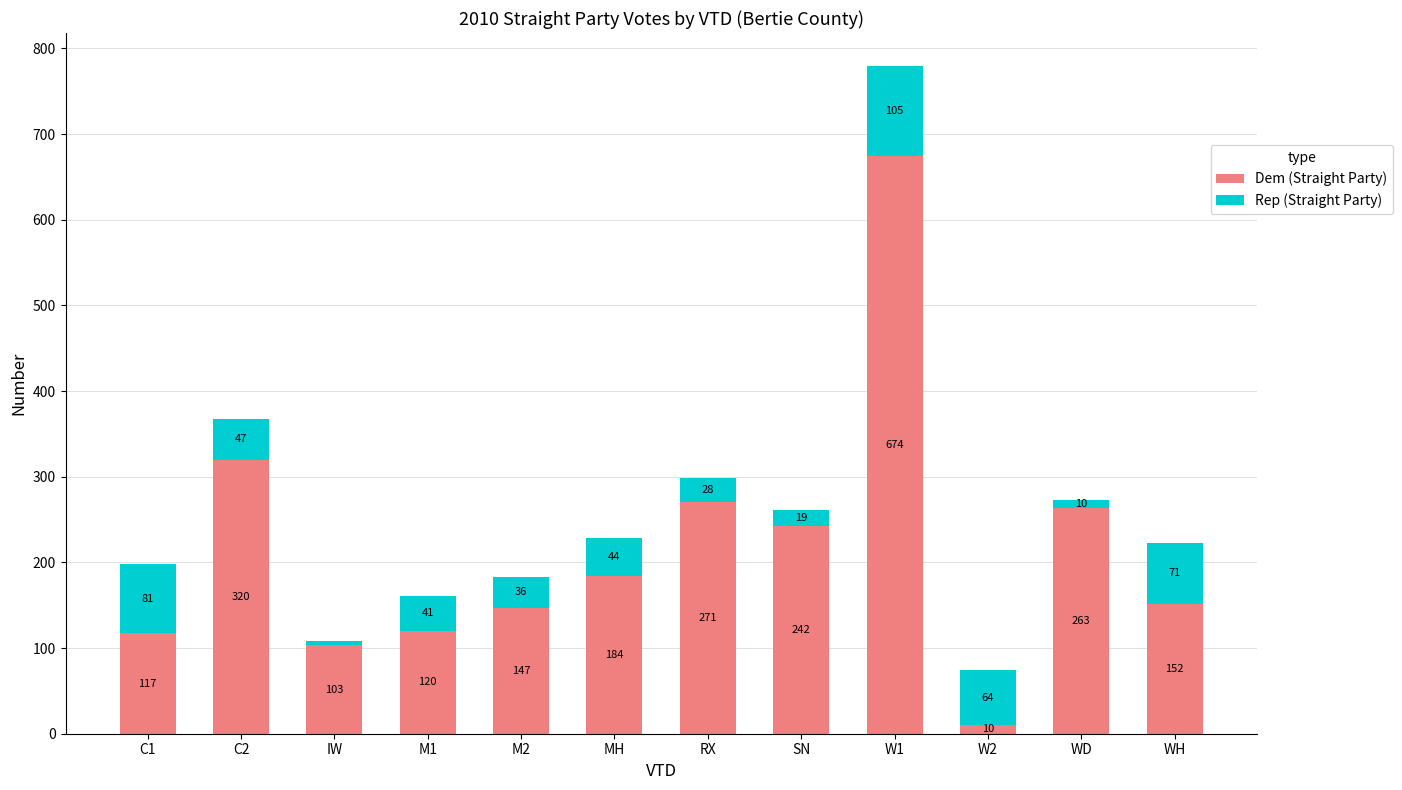

What is the total value across all series at W2?

74